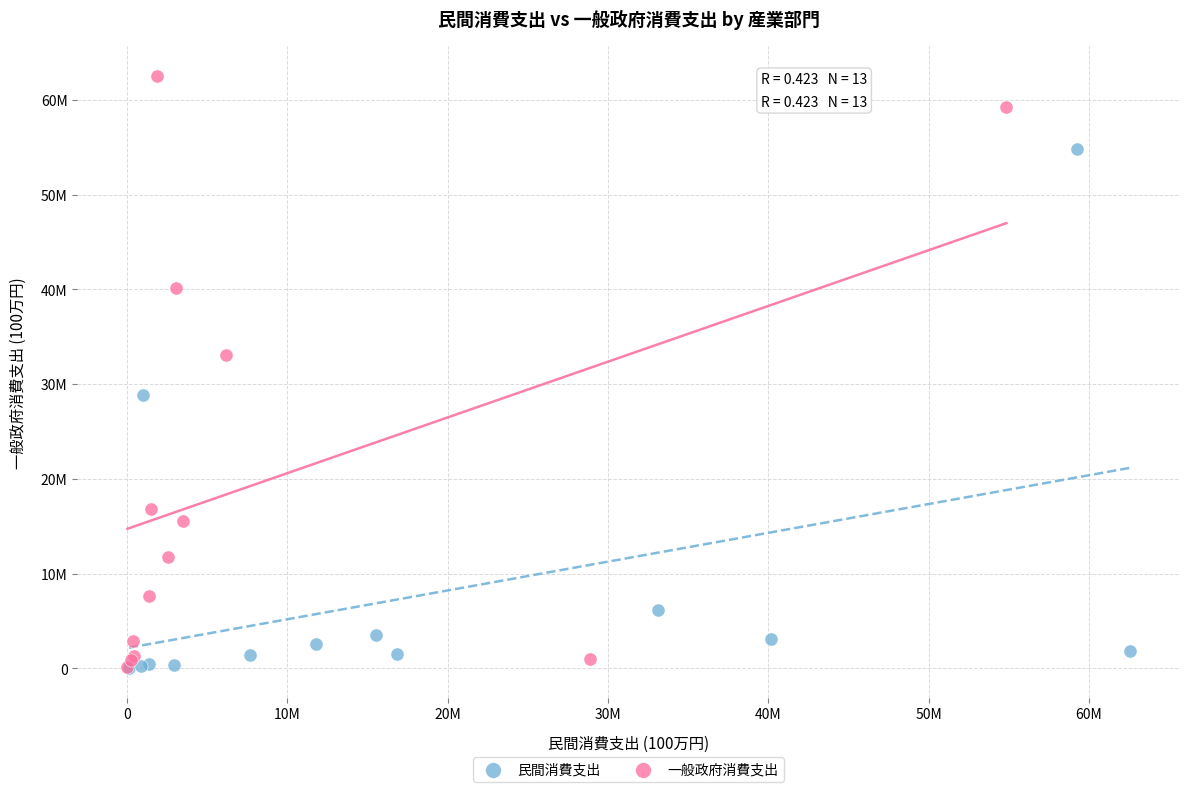

Which series has the widest spread of Y values?

一般政府消費支出